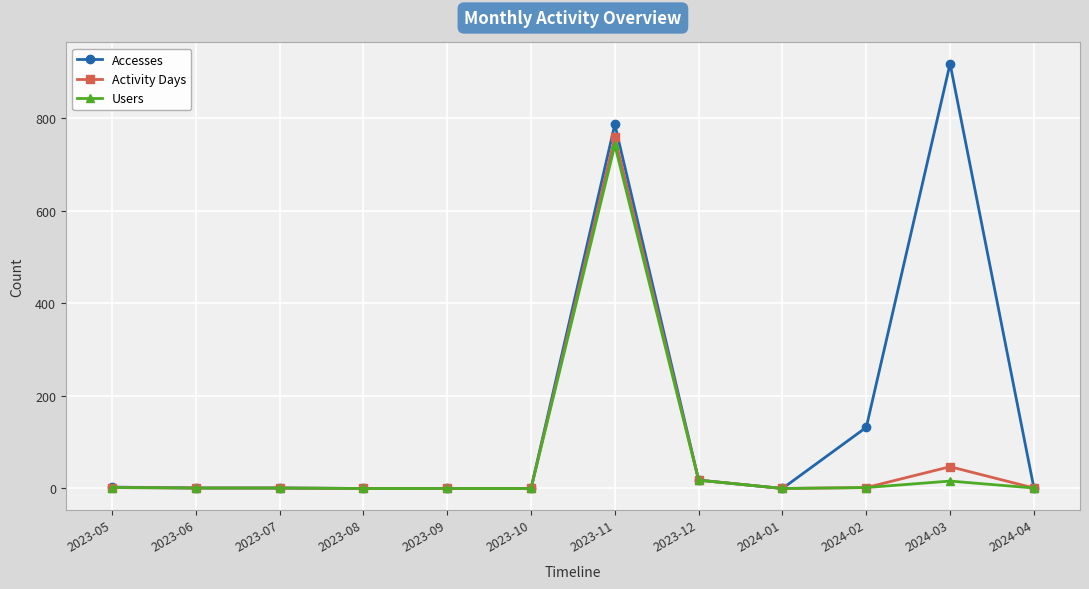

True or false: Accesses has more than 0 points higher than both neighbors.

True